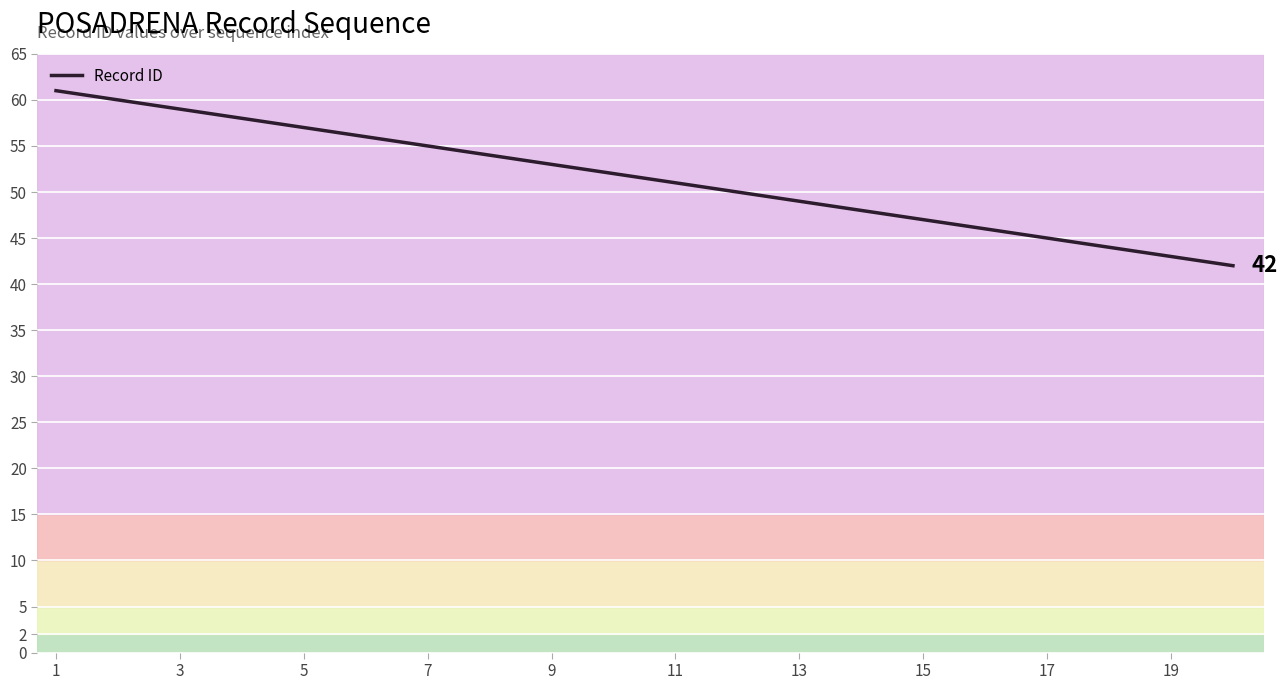

How many series are shown in this chart?

1